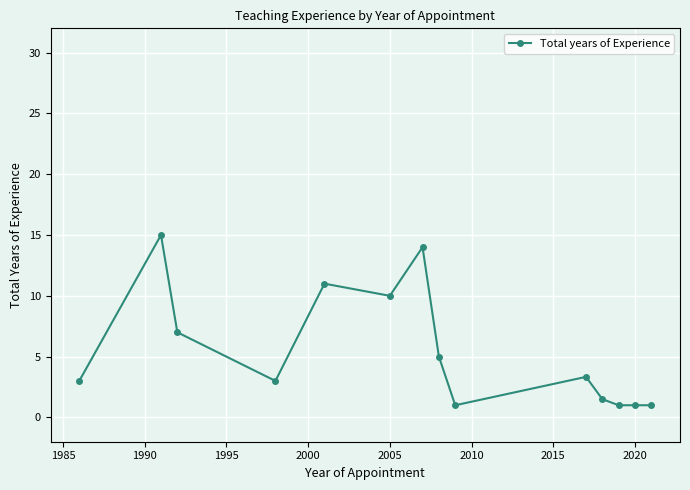

What is the value of the 10th point from the left?

3.3